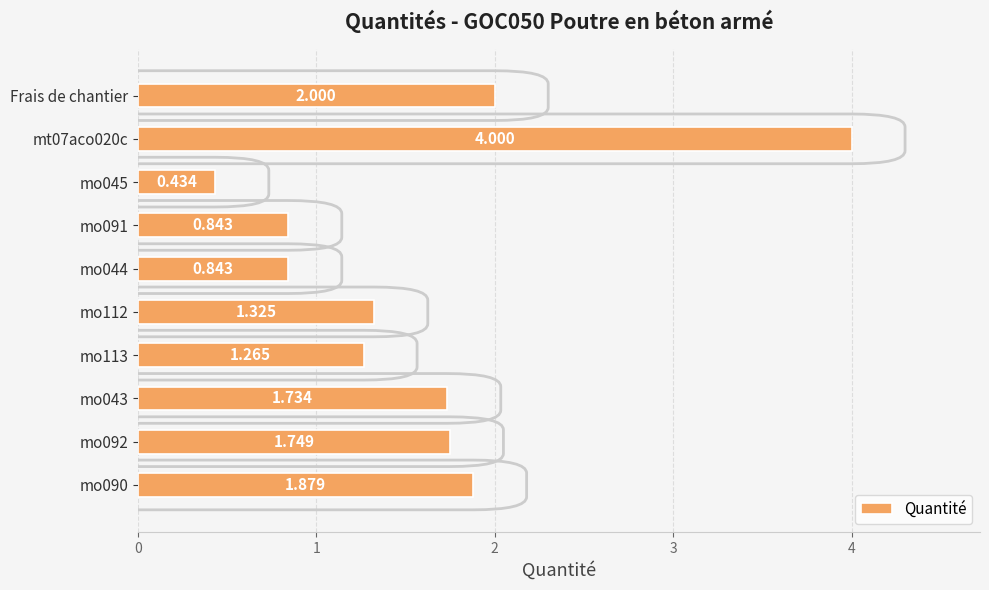

Where is the data nearest to the value 2?

Frais de chantier